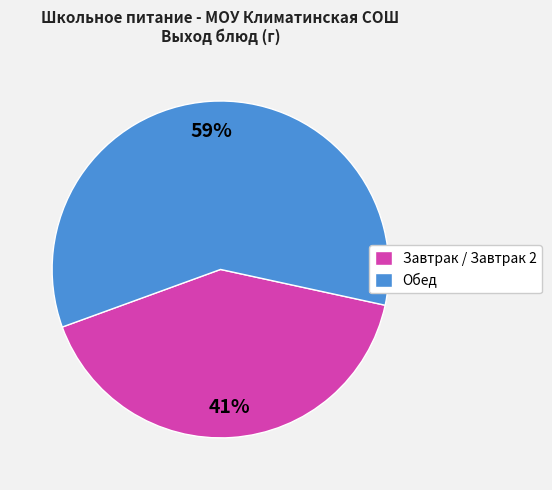

How many slices are in this pie chart?

2